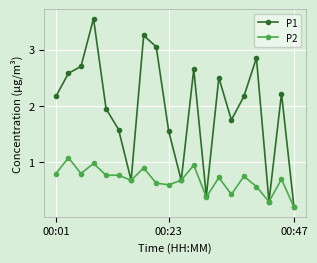

Which series has the largest range (max minus min)?

P1